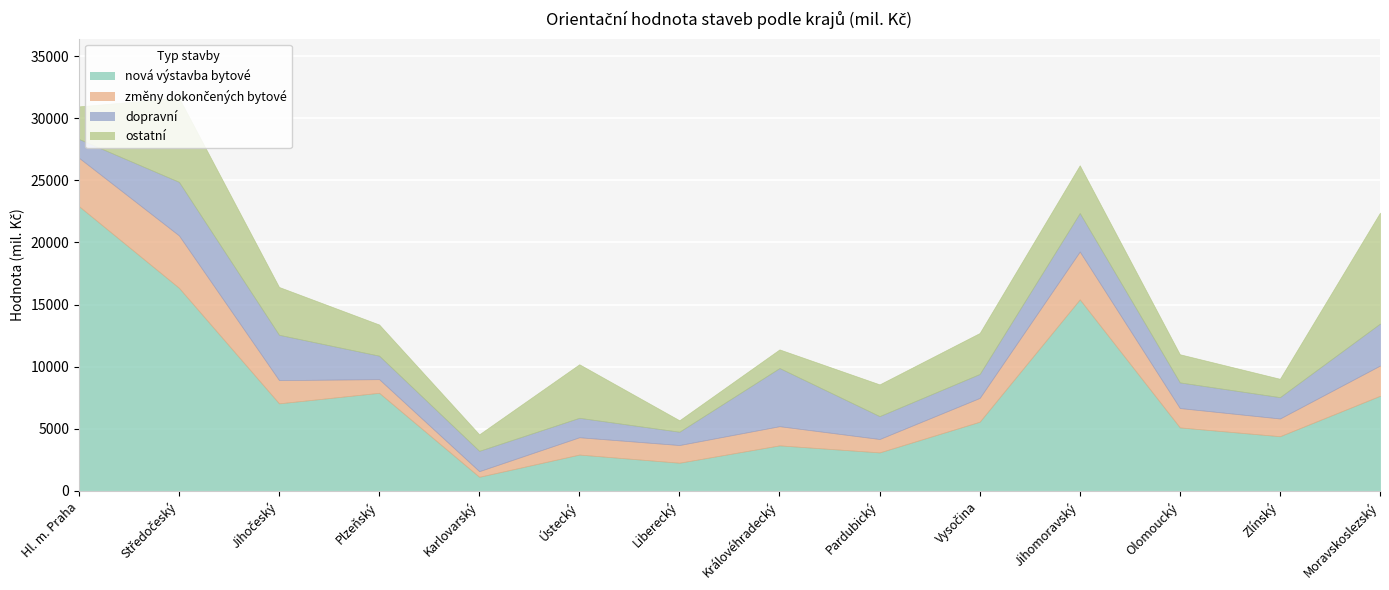

At which category does nová výstavba bytové reach its first local peak?

Plzeňský